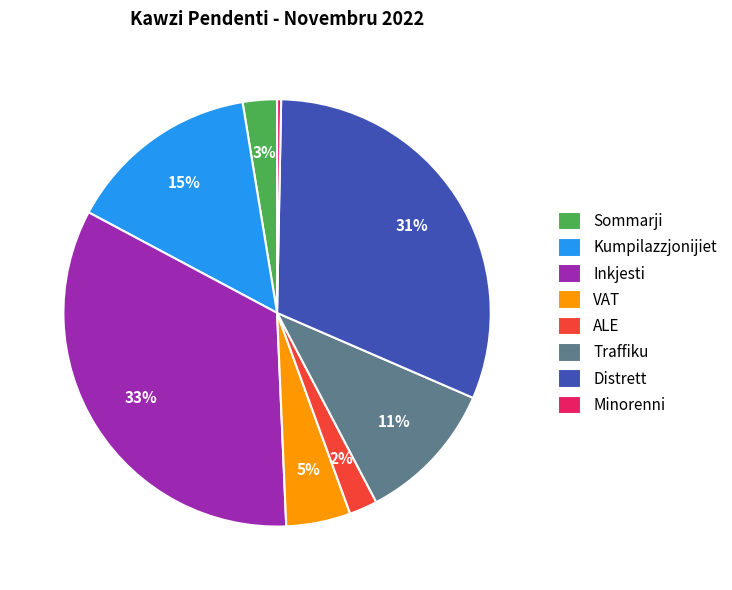

How many segments does this pie chart have?

8